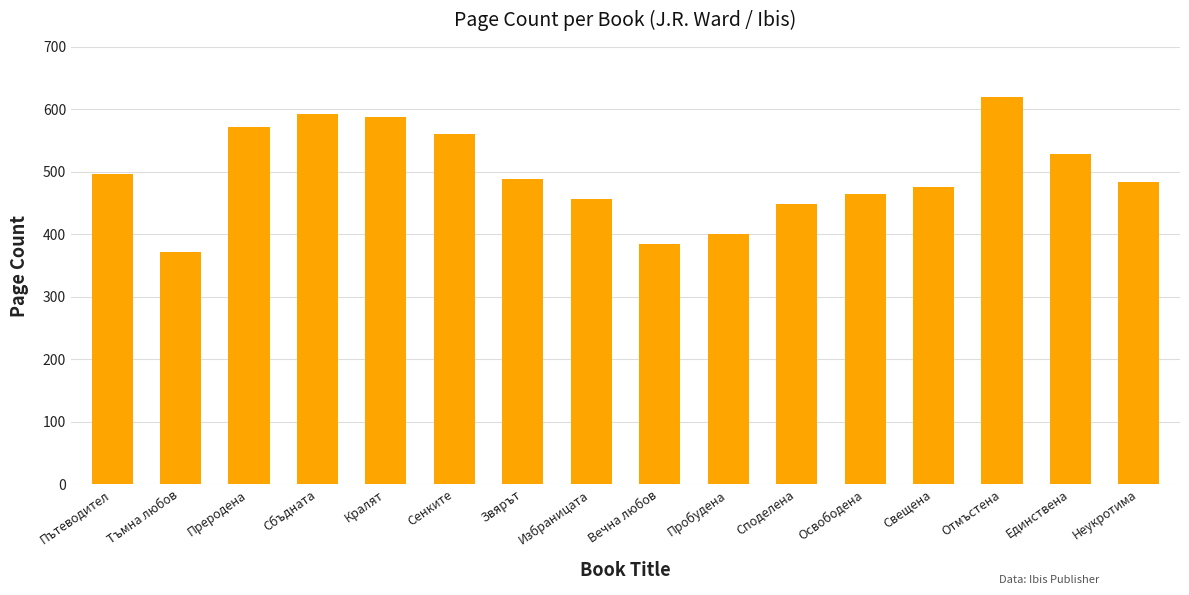

Does the chart contain any negative values?

No